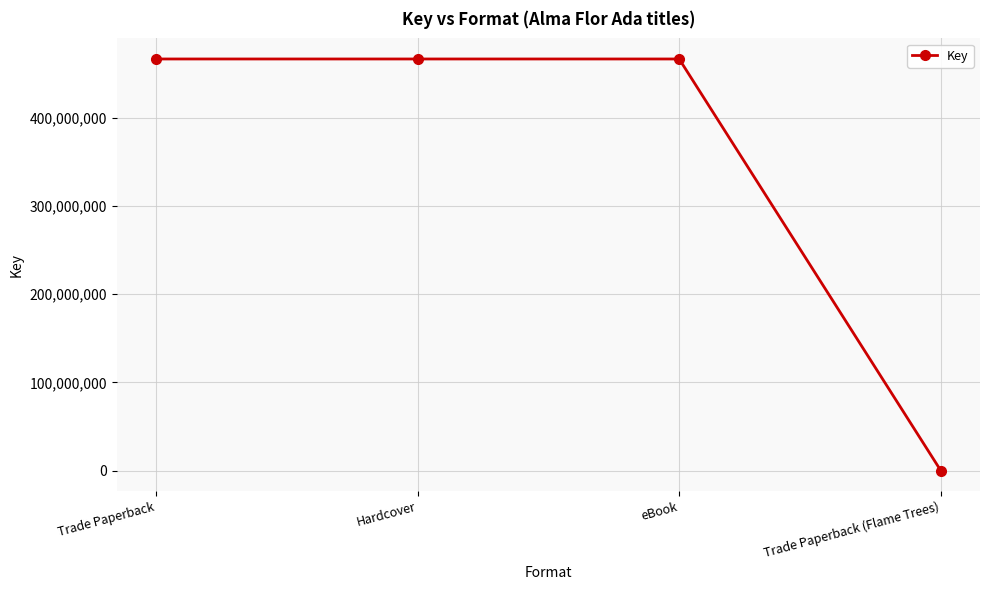

What is the label of the 2nd point from the left?

Hardcover